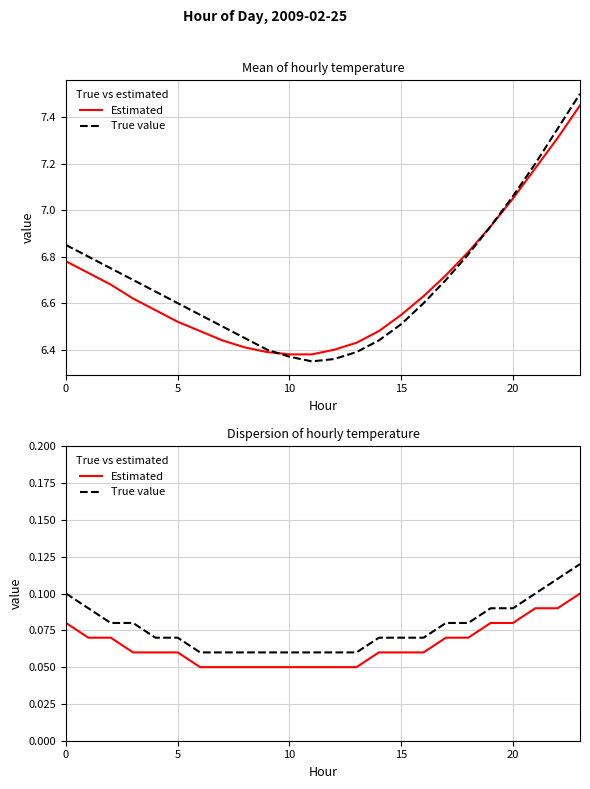

Which series changed the most between 0 and 17?

True value